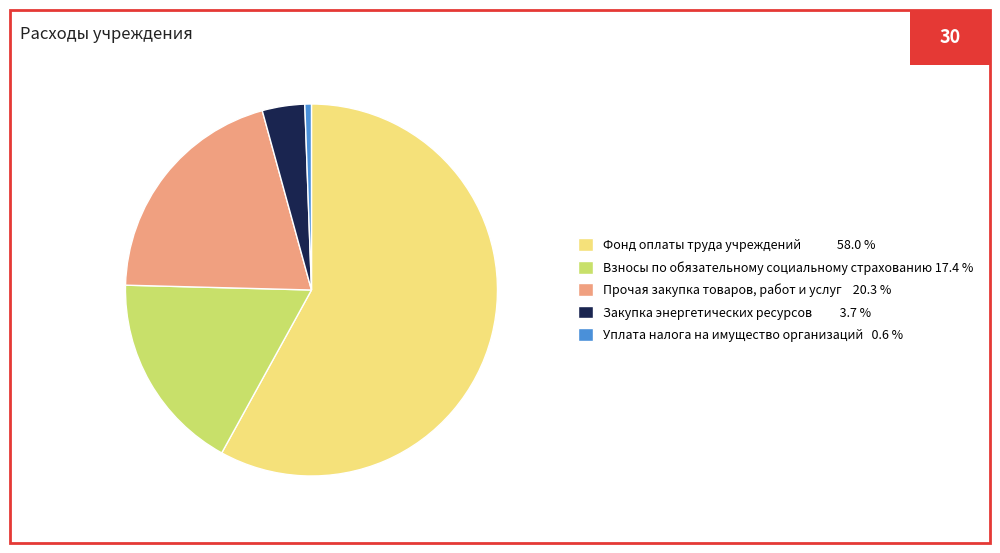

Rank the categories by value from highest to lowest.

Фонд оплаты труда учреждений, Прочая закупка товаров, работ и услуг, Взносы по обязательному социальному страхованию, Закупка энергетических ресурсов, Уплата налога на имущество организаций